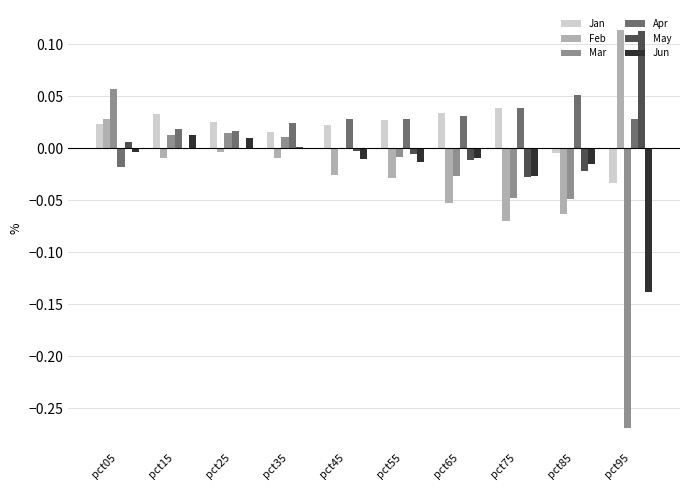

What are all the series names shown in the legend?

Jan, Feb, Mar, Apr, May, Jun